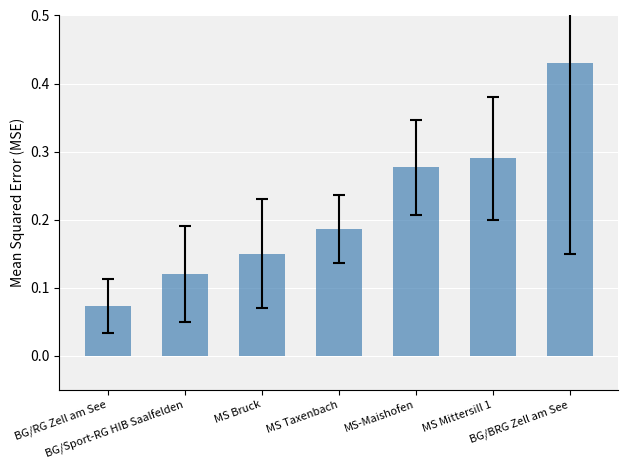

What is the sum of all values?

1.5